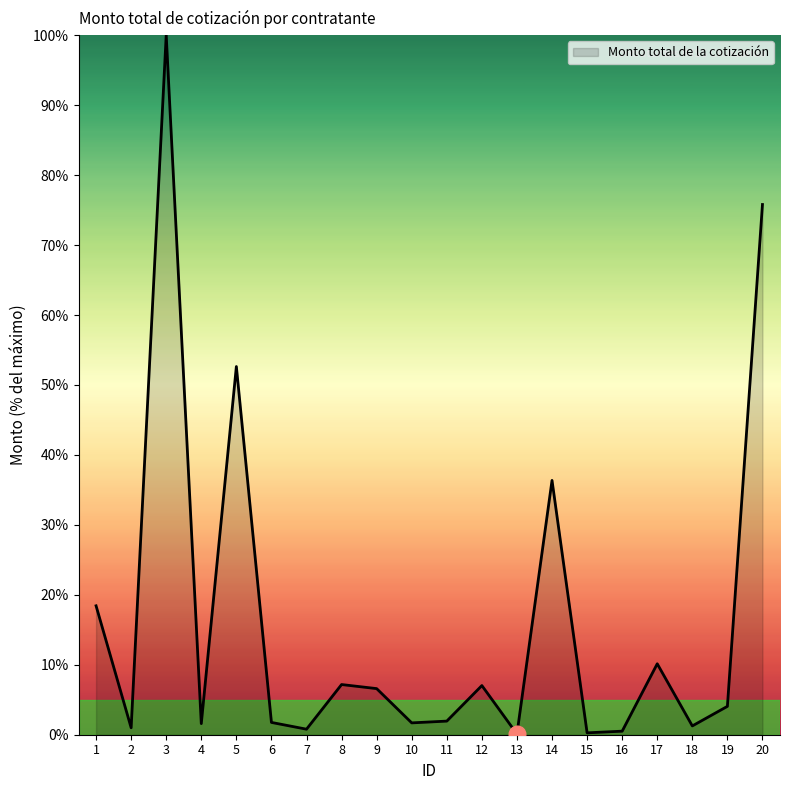

True or false: there are more than 1 points higher than both neighbors.

True